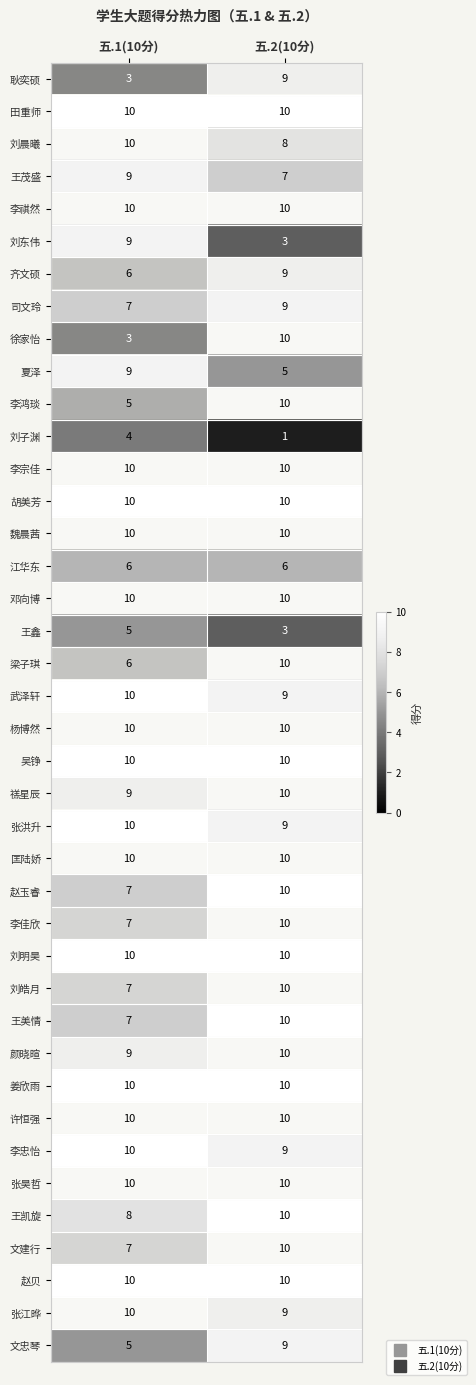

What is the minimum value shown in the chart?

1